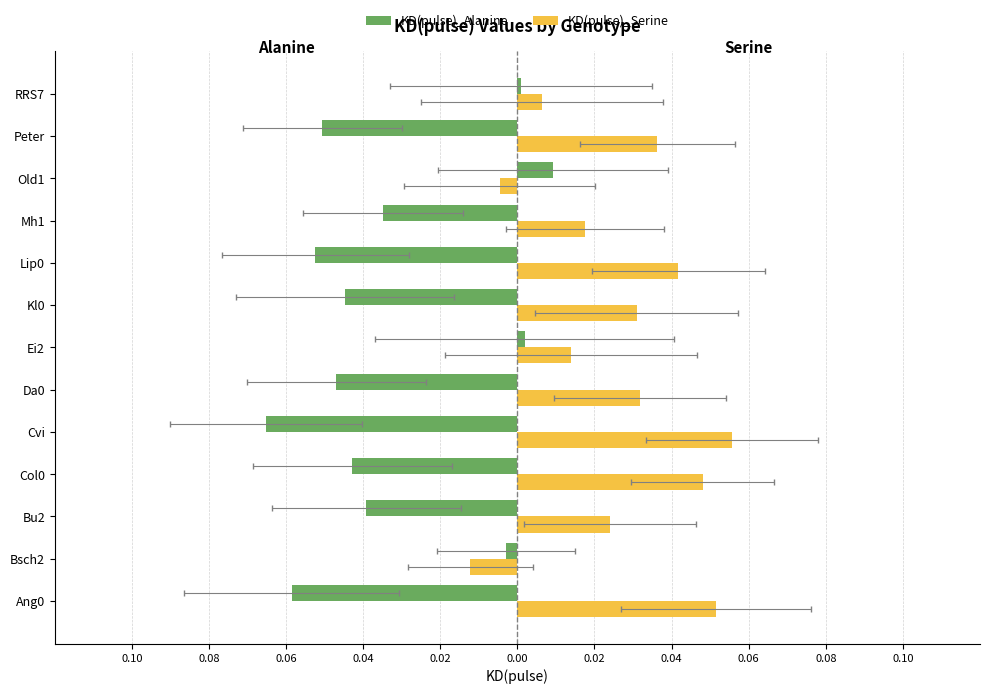

Which has a higher value, Lip0 or Kl0?

Kl0